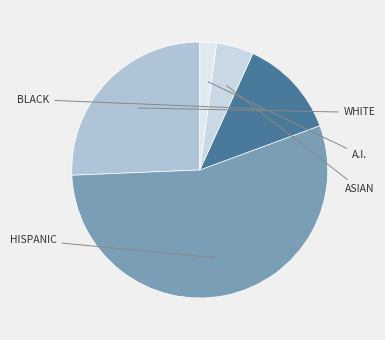

How many segments does this pie chart have?

5